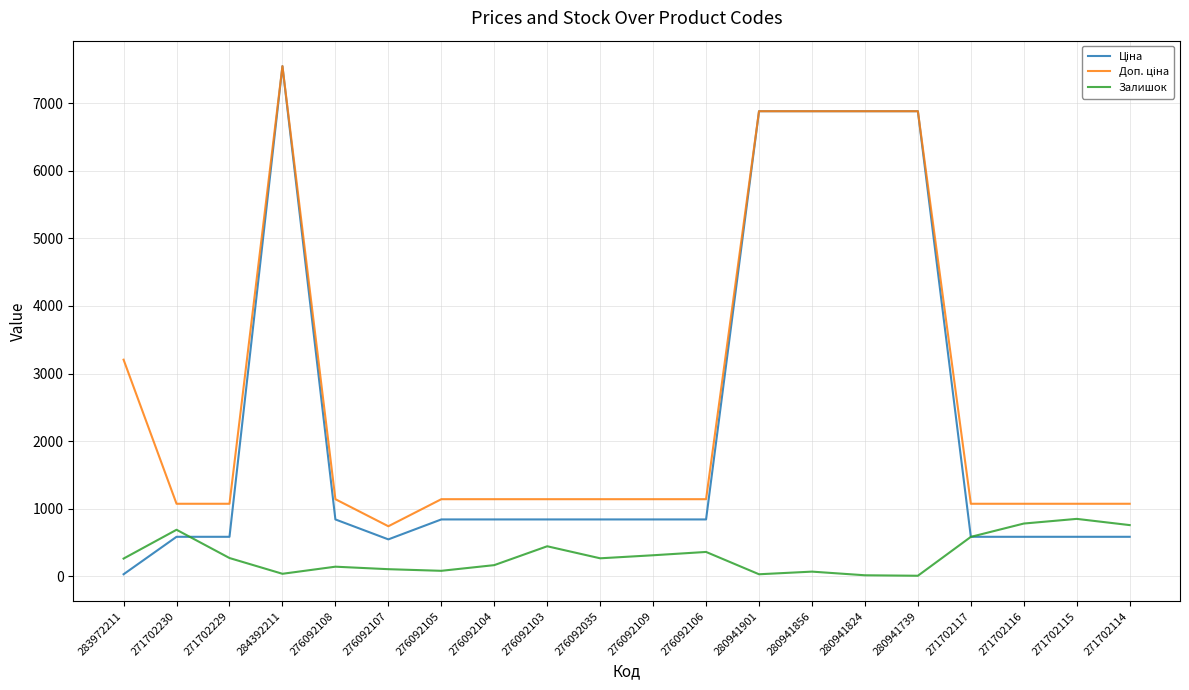

How many lines are shown in the chart?

3